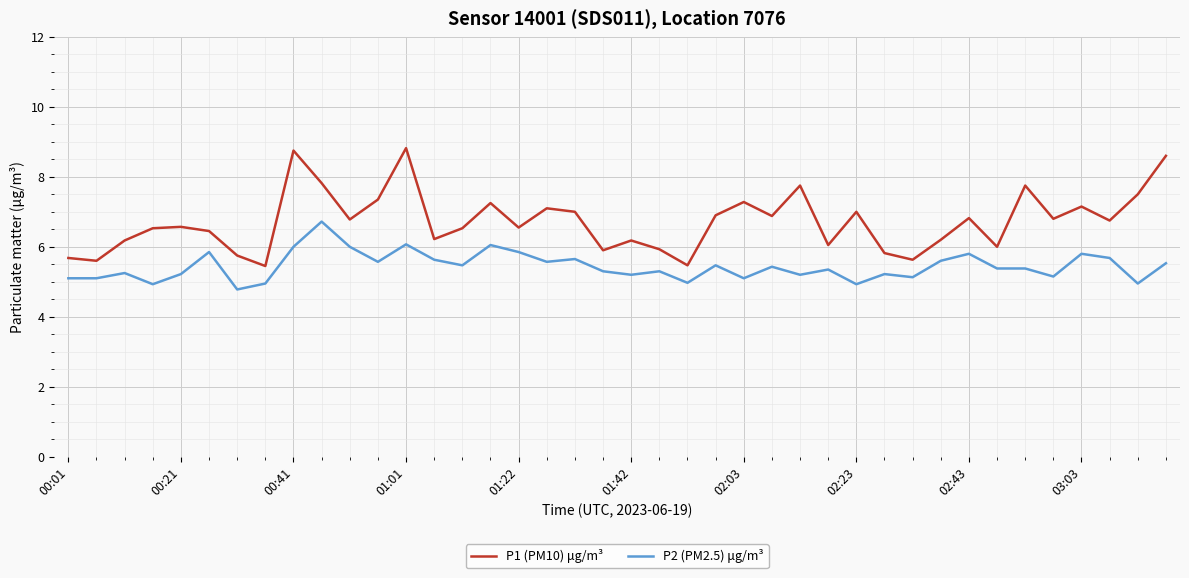

Which series has the largest total across all categories?

P1 (PM10) μg/m³